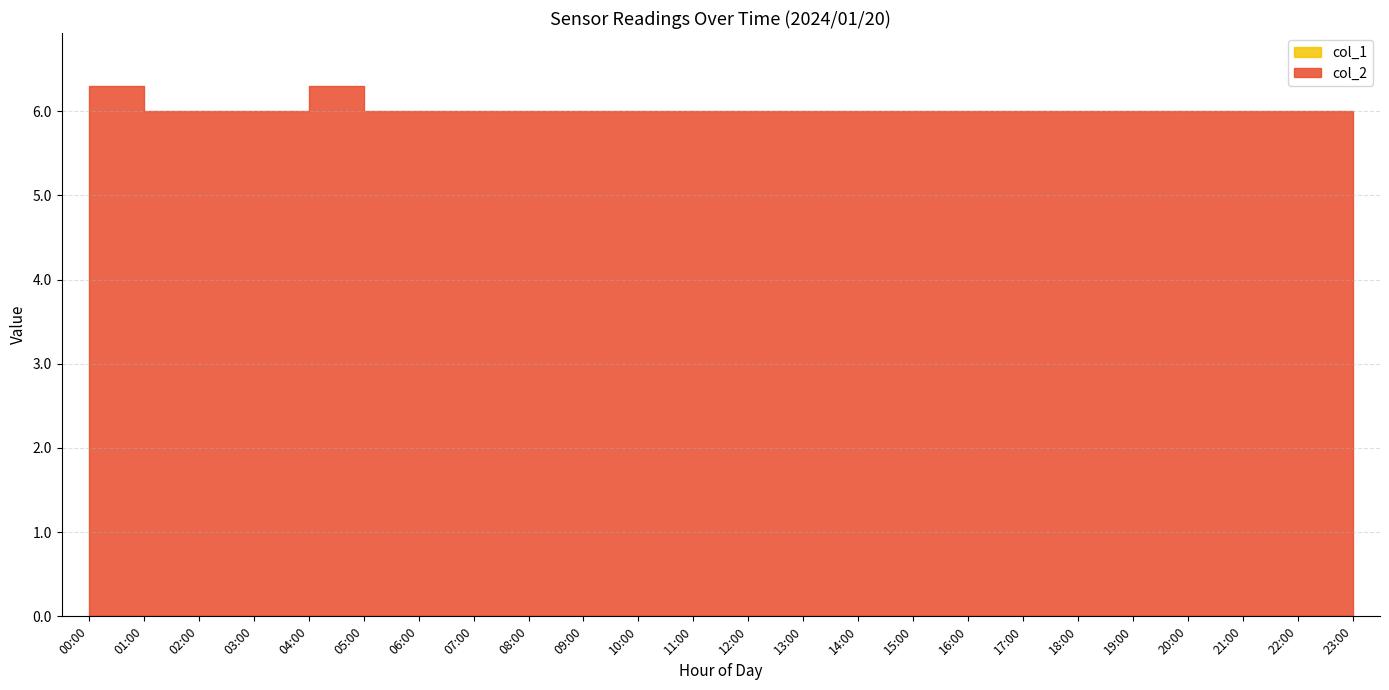

Count the values in the range 6 to 7.

24